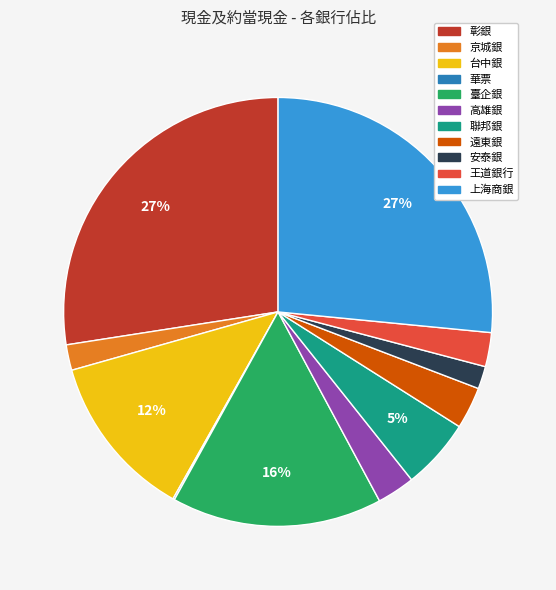

Between 臺企銀 and 遠東銀, which is larger?

臺企銀